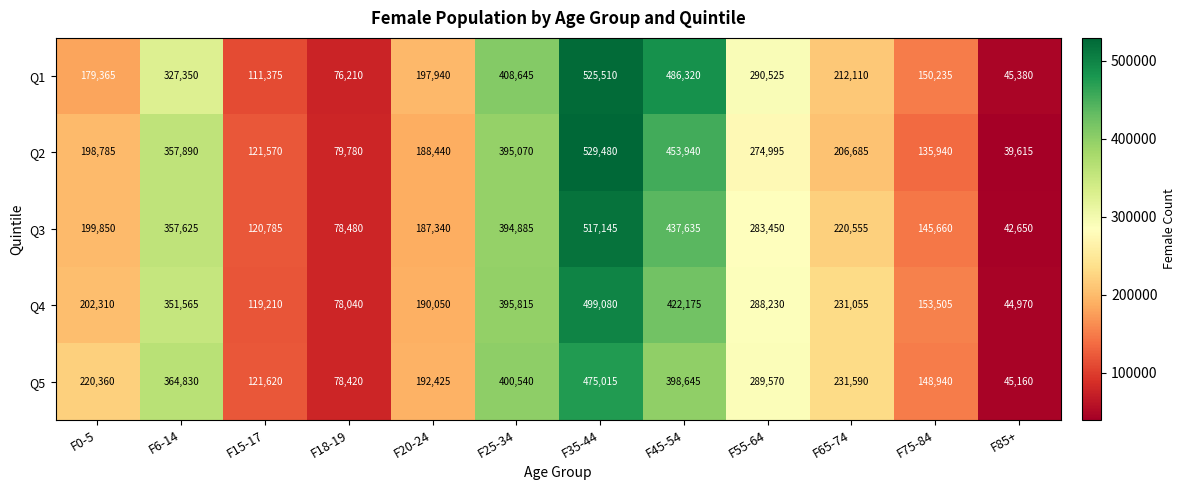

At which label is Q3 closest to 279897?

F55-64